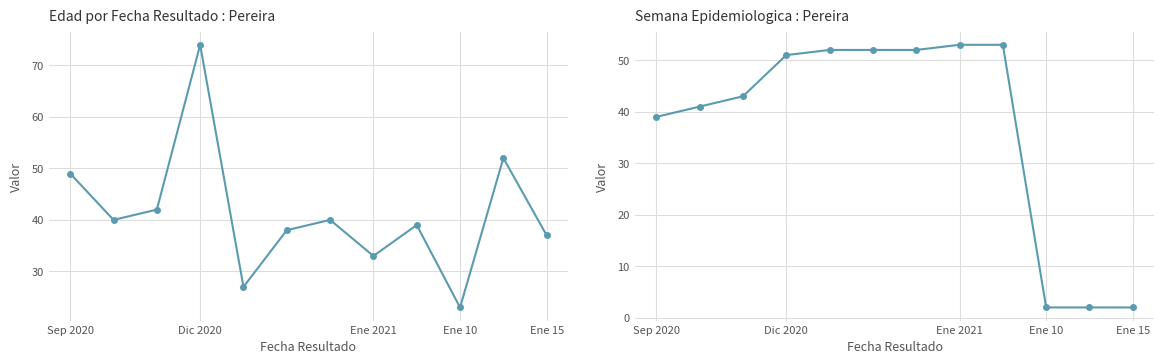

At which label is Semana Epidemiologica : Pereira closest to 27?

Sep 2020